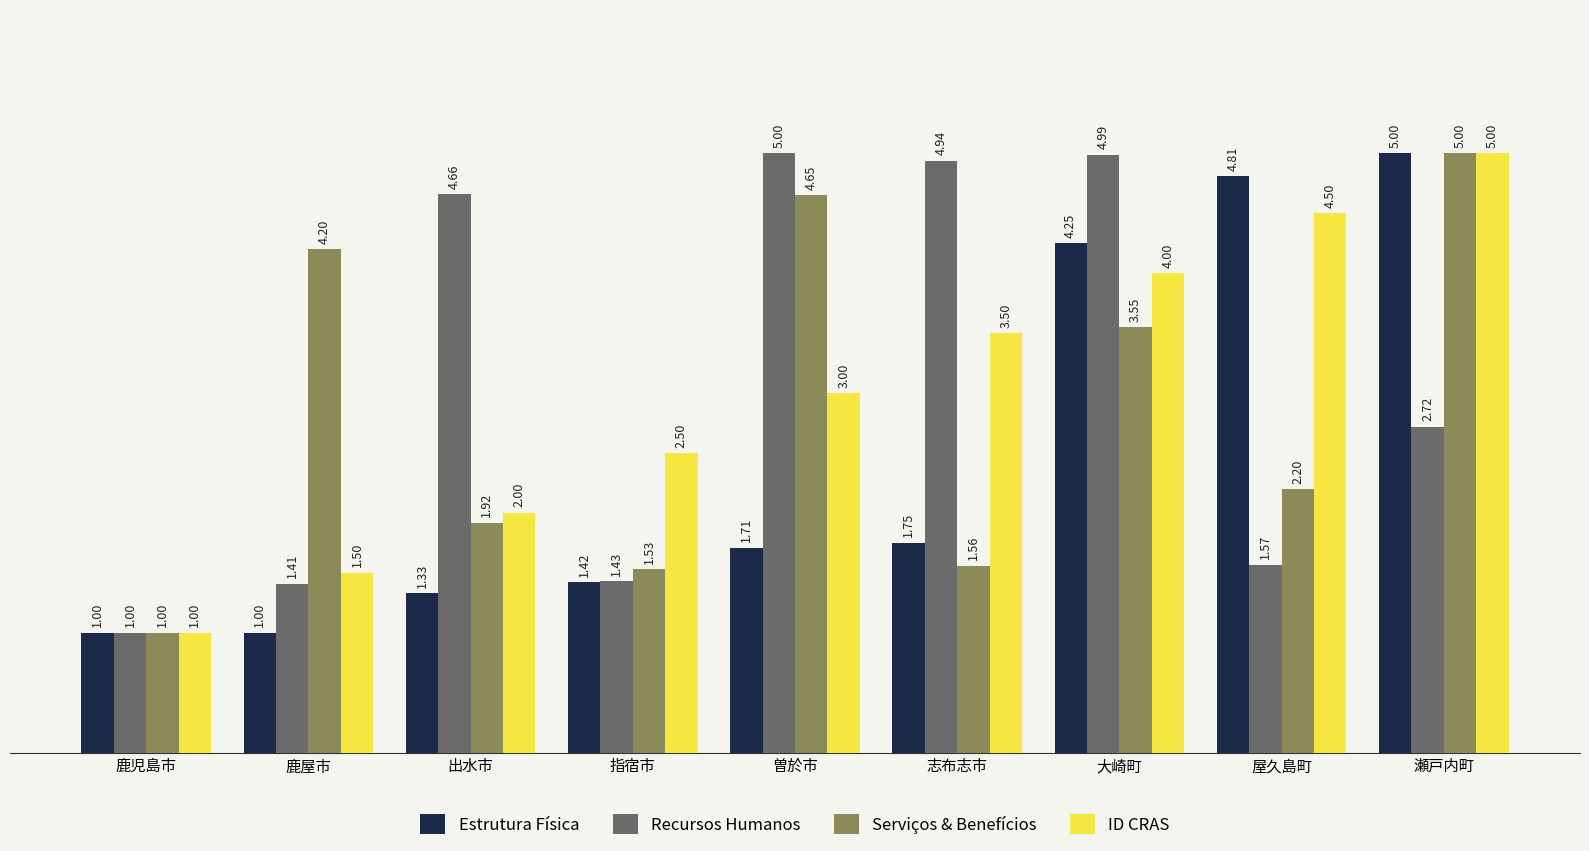

At which label does Serviços & Benefícios reach its minimum?

鹿児島市